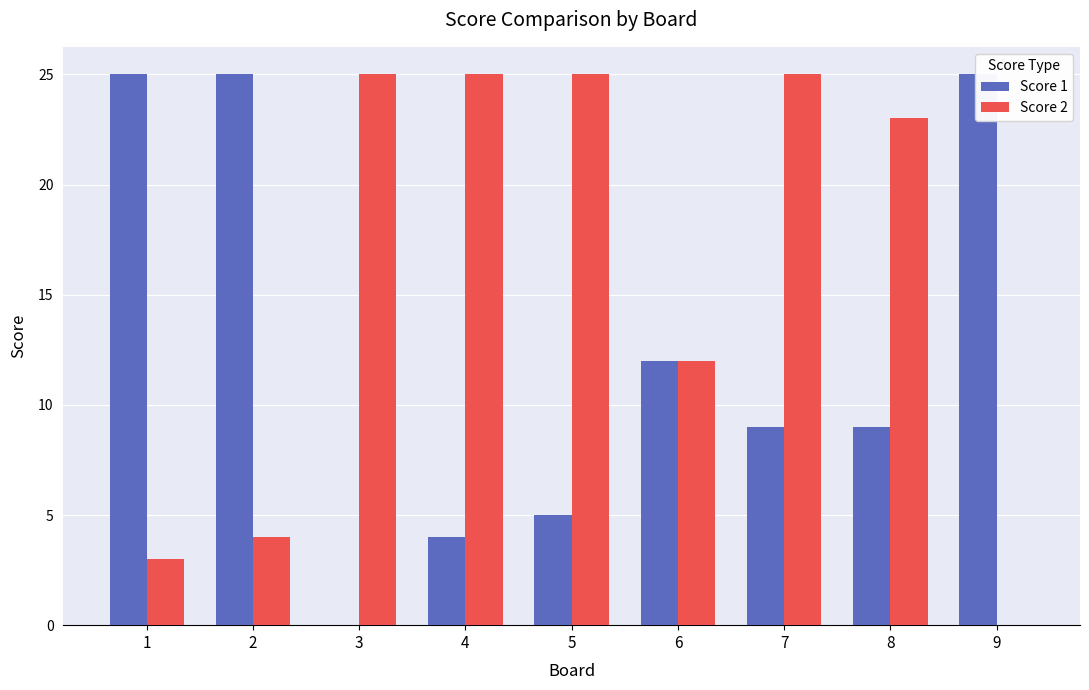

How many data points does each series have?

9